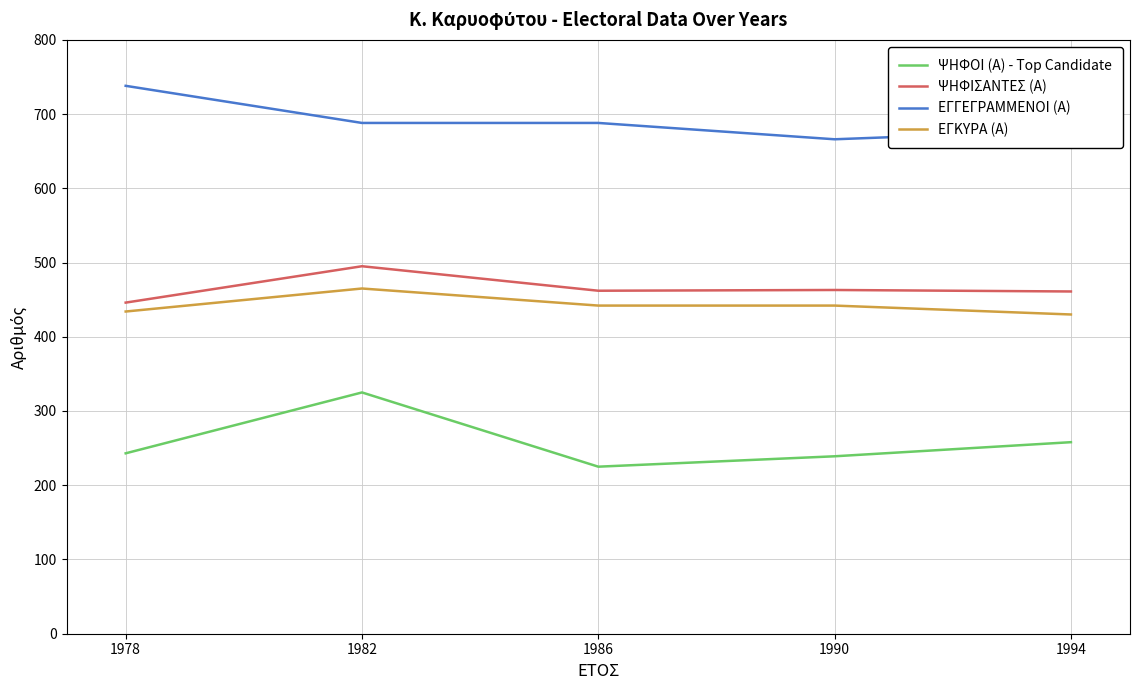

Which series has the widest spread of values?

ΨΗΦΟΙ (Α) - Top Candidate